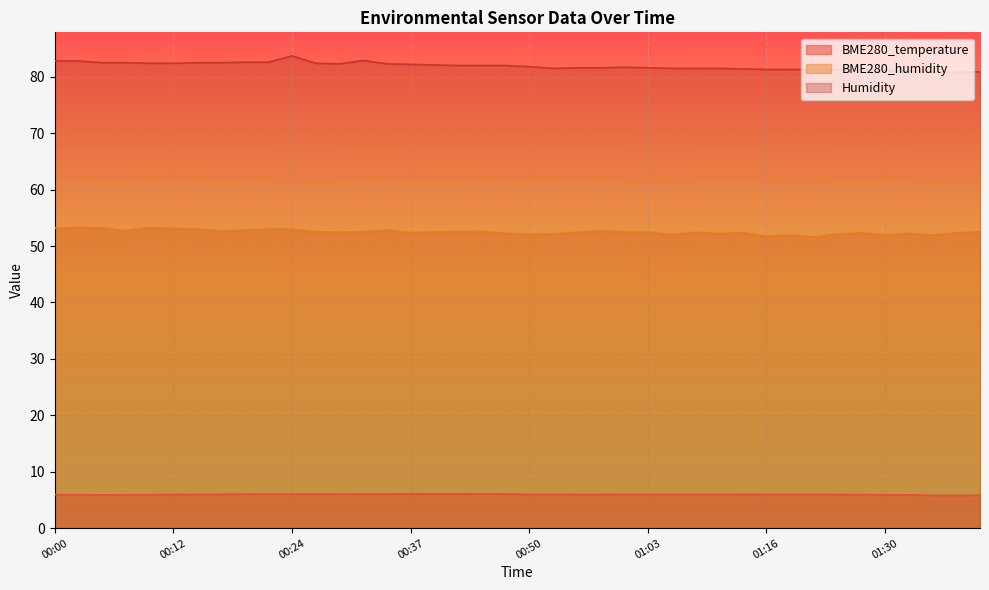

True or false: BME280_humidity and BME280_temperature intersect in this chart.

False